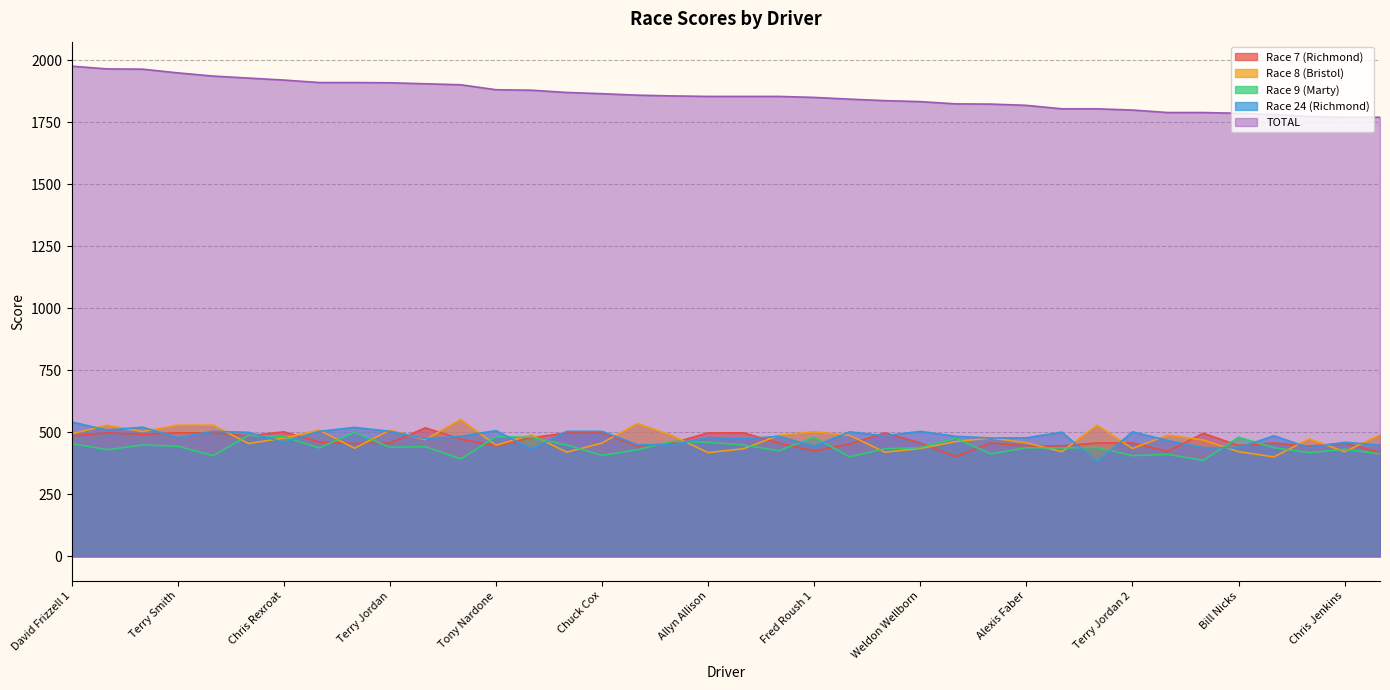

Between Chris Rexroat and Chuck Cox, which series saw the biggest shift?

Race 9 (Marty)